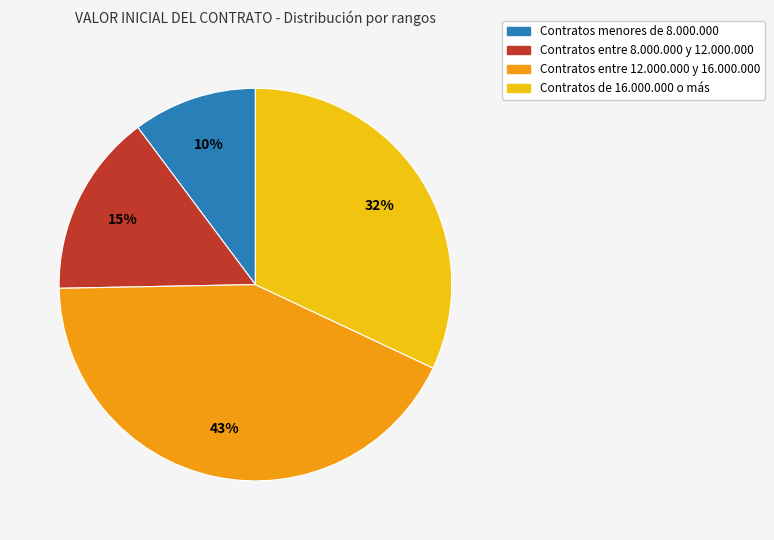

Does any single category account for the majority?

No